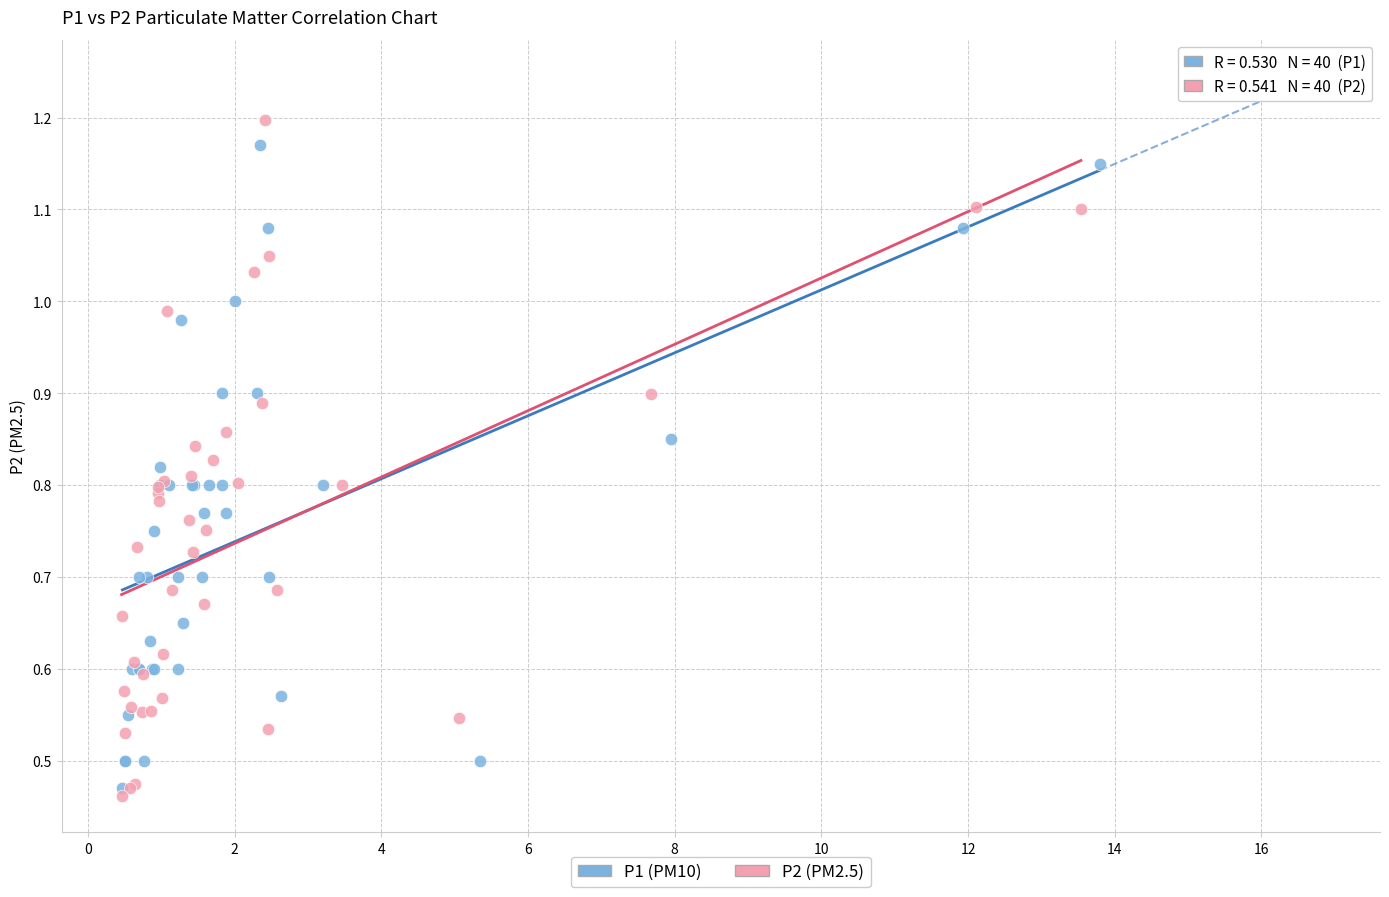

Which series has the widest spread of Y values?

P2 (PM2.5)